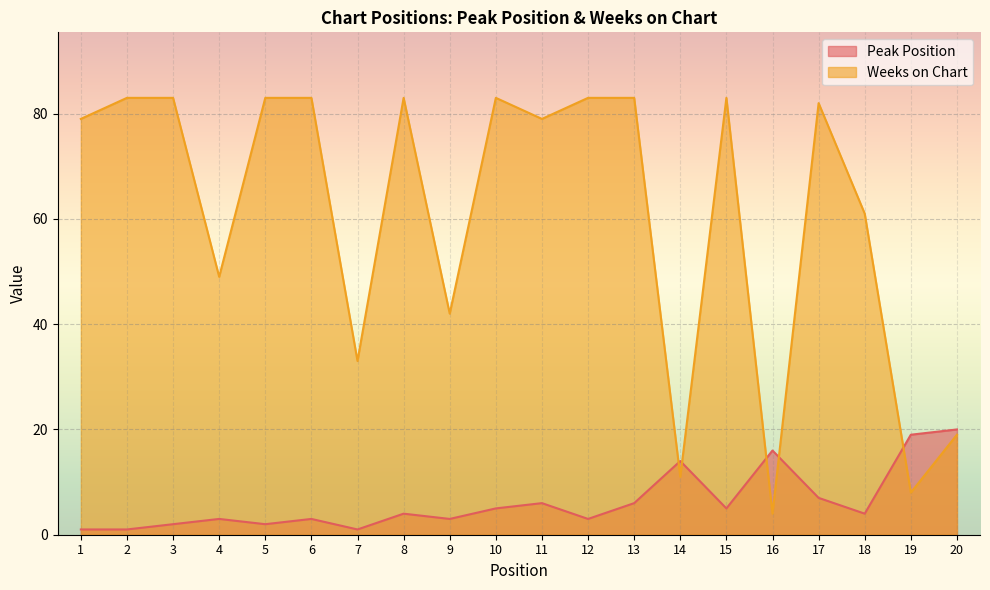

True or false: Peak Position has a value of 3 at 9.

True